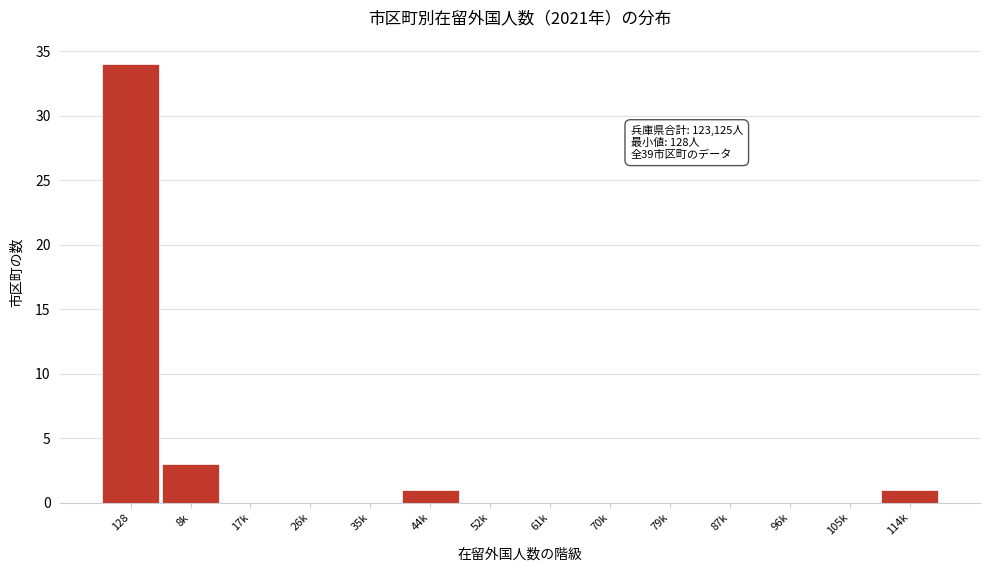

Reading left to right, list all the values displayed in this chart.

128=34	8k=3	17k=0	26k=0	35k=0	44k=1	52k=0	61k=0	70k=0	79k=0	87k=0	96k=0	105k=0	114k=1